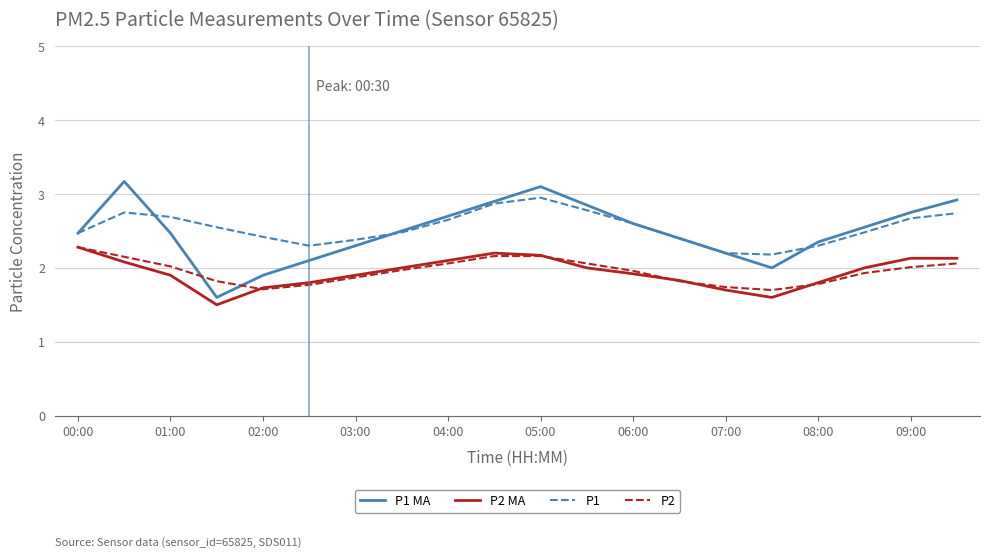

What is the lowest value of the P2 MA series?

1.5